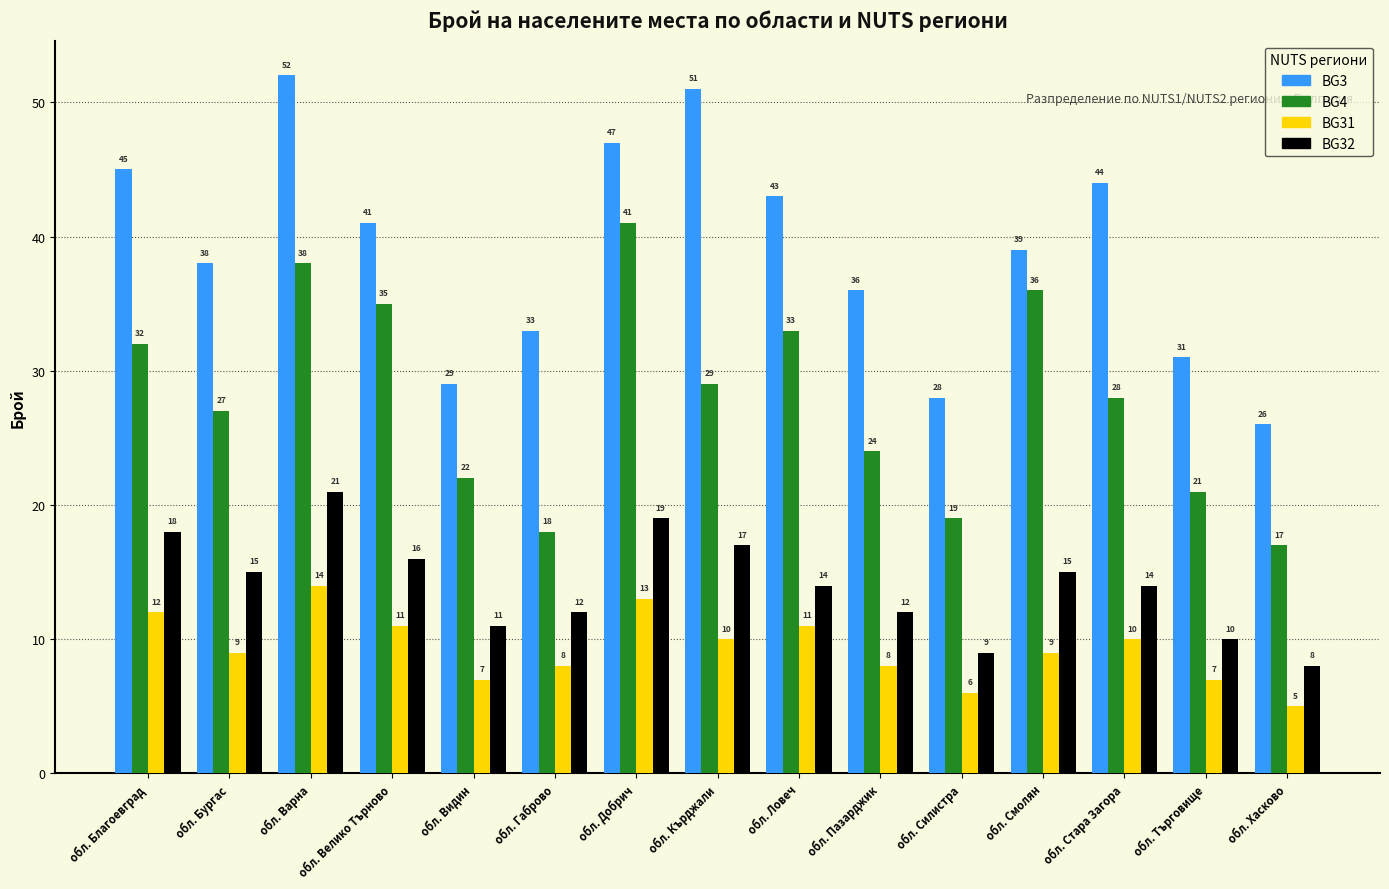

What is the greatest value displayed?

52